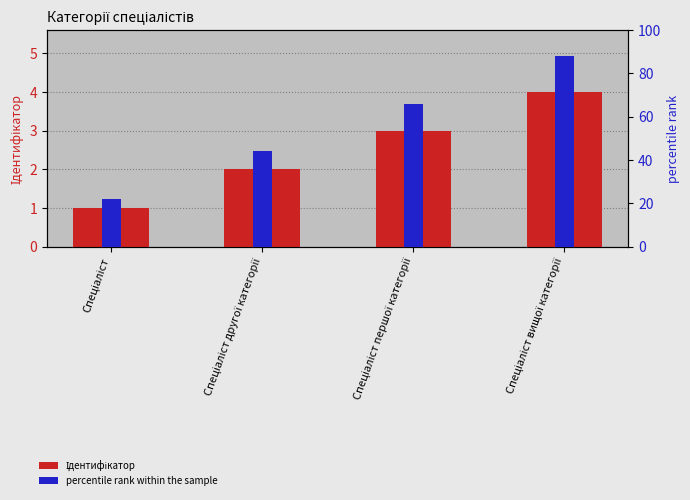

How many groups of bars are there?

4